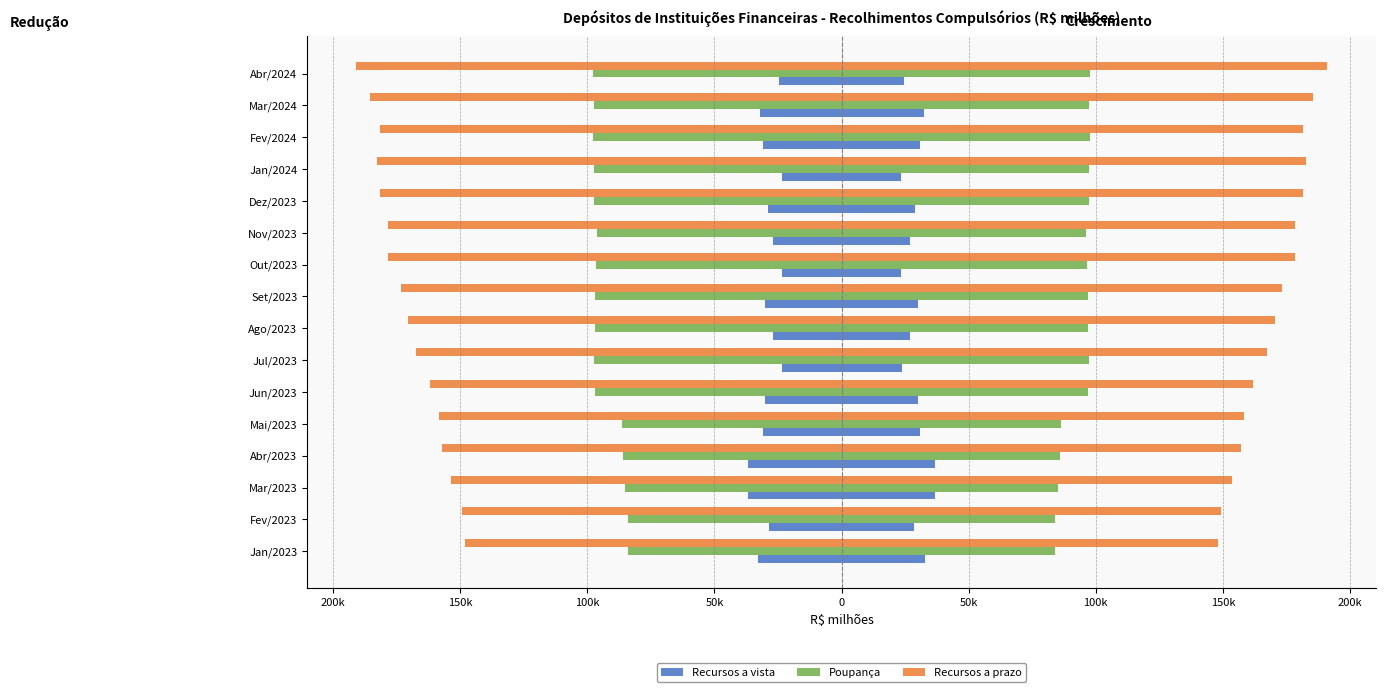

Which series has the largest total across all categories?

Recursos a prazo